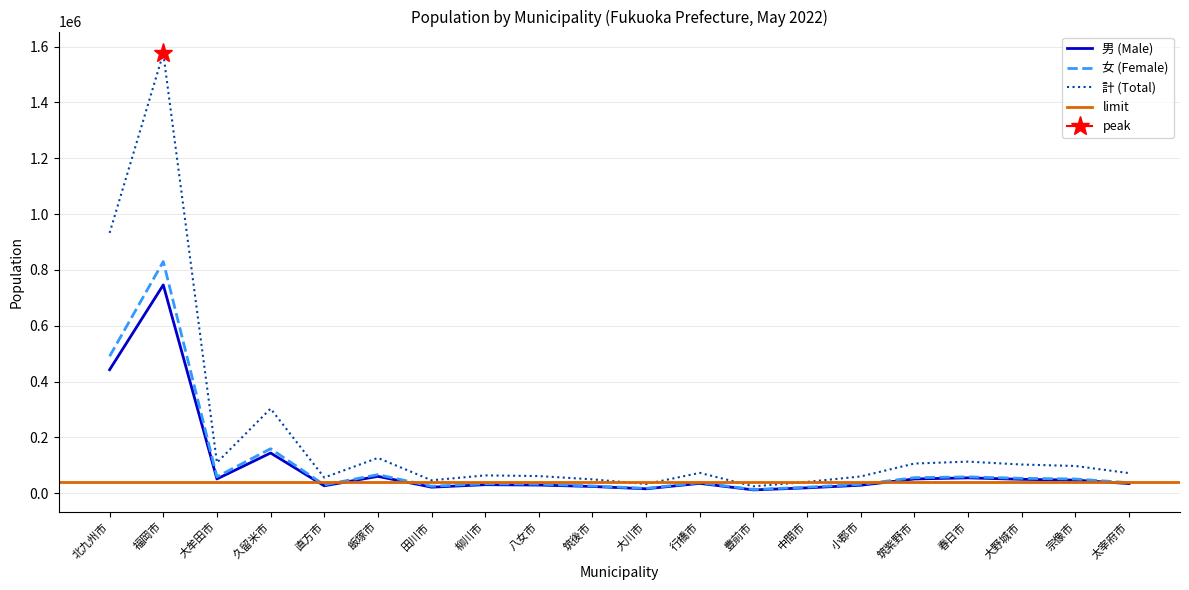

Reading right to left, list all the values displayed in this chart.

男 (Male): 太宰府市=34305	宗像市=46545	大野城市=49394	春日市=54663	筑紫野市=50642	小郡市=28281	中間市=18890	豊前市=11479	行橋市=34952	大川市=15460	筑後市=23764	八女市=28862	柳川市=30166	田川市=21279	飯塚市=59974	直方市=26272	久留米市=143796	大牟田市=50754	福岡市=746177	北九州市=442215
女 (Female): 太宰府市=37330	宗像市=50610	大野城市=53017	春日市=58157	筑紫野市=55338	小郡市=31437	中間市=21254	豊前市=12790	行橋市=37588	大川市=17089	筑後市=25523	八女市=32205	柳川市=33347	田川市=24634	飯塚市=66144	直方市=29483	久留米市=159025	大牟田市=58540	福岡市=829863	北九州市=490388
計 (Total): 太宰府市=71635	宗像市=97155	大野城市=102411	春日市=112820	筑紫野市=105980	小郡市=59718	中間市=40144	豊前市=24269	行橋市=72540	大川市=32549	筑後市=49287	八女市=61067	柳川市=63513	田川市=45913	飯塚市=126118	直方市=55755	久留米市=302821	大牟田市=109294	福岡市=1576040	北九州市=932603